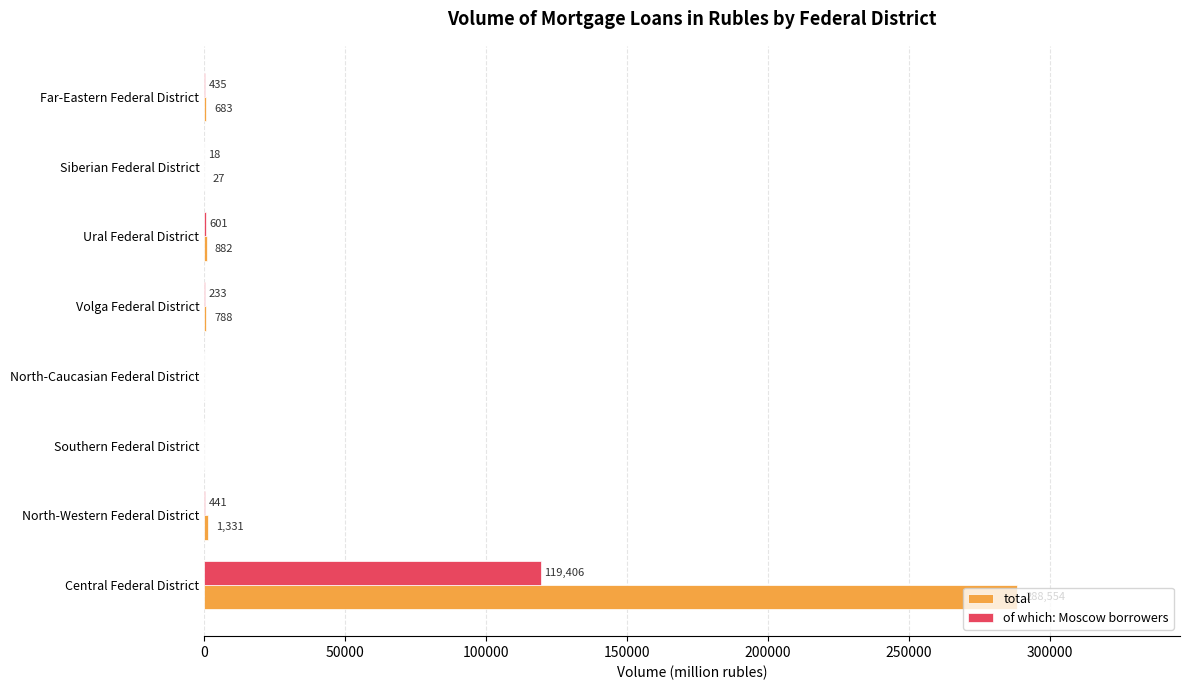

What is the greatest value displayed?

288554